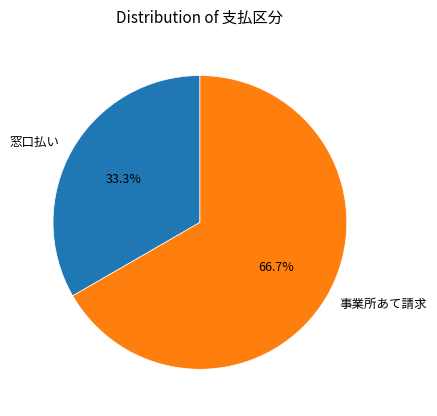

Which category has the smallest portion of the pie?

窓口払い